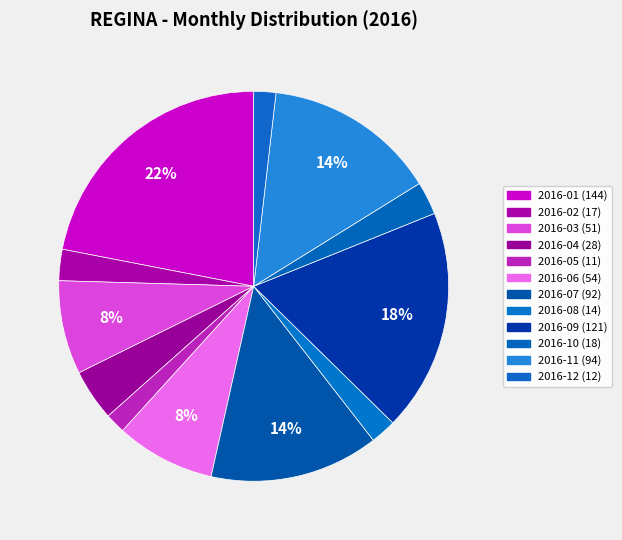

Is it true that 2016-08 is 10% of the pie?

False